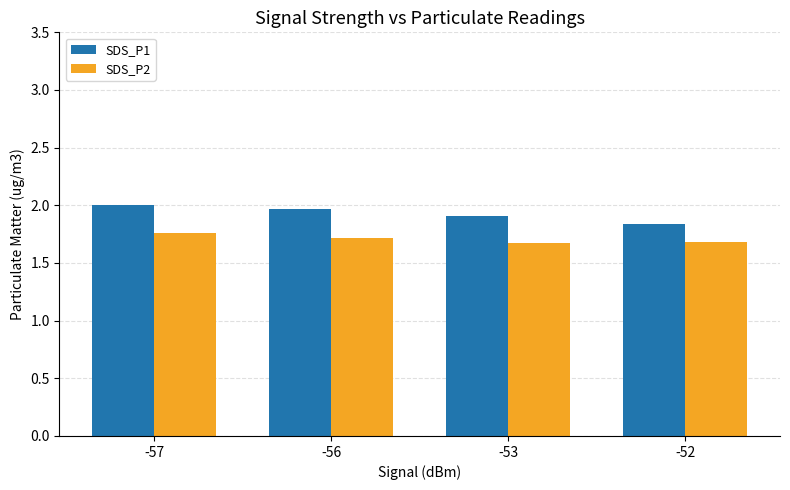

Which series has the widest spread of values?

SDS_P1